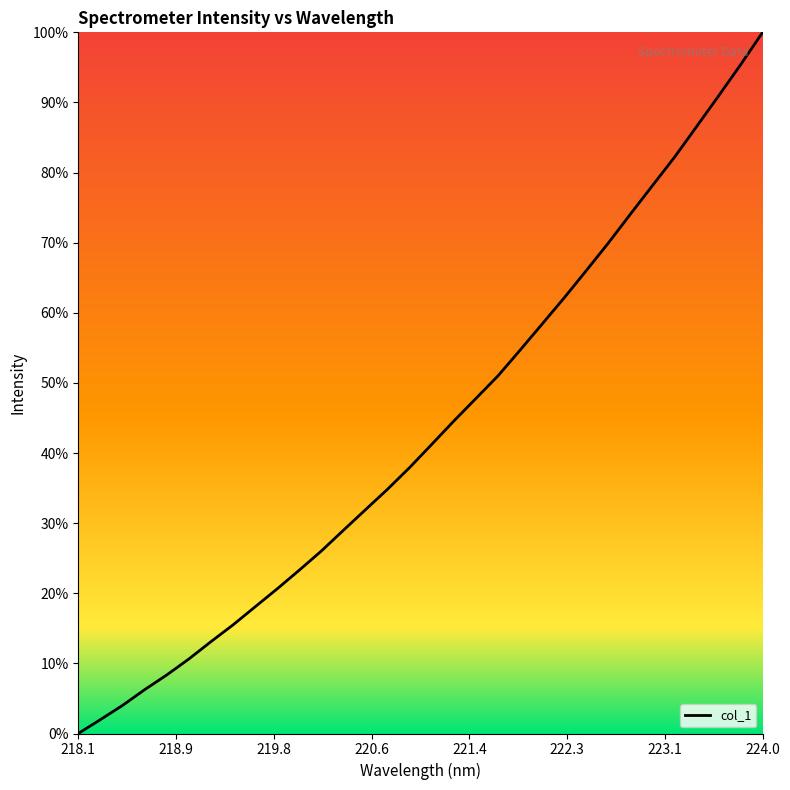

What is the greatest value displayed?

100.0